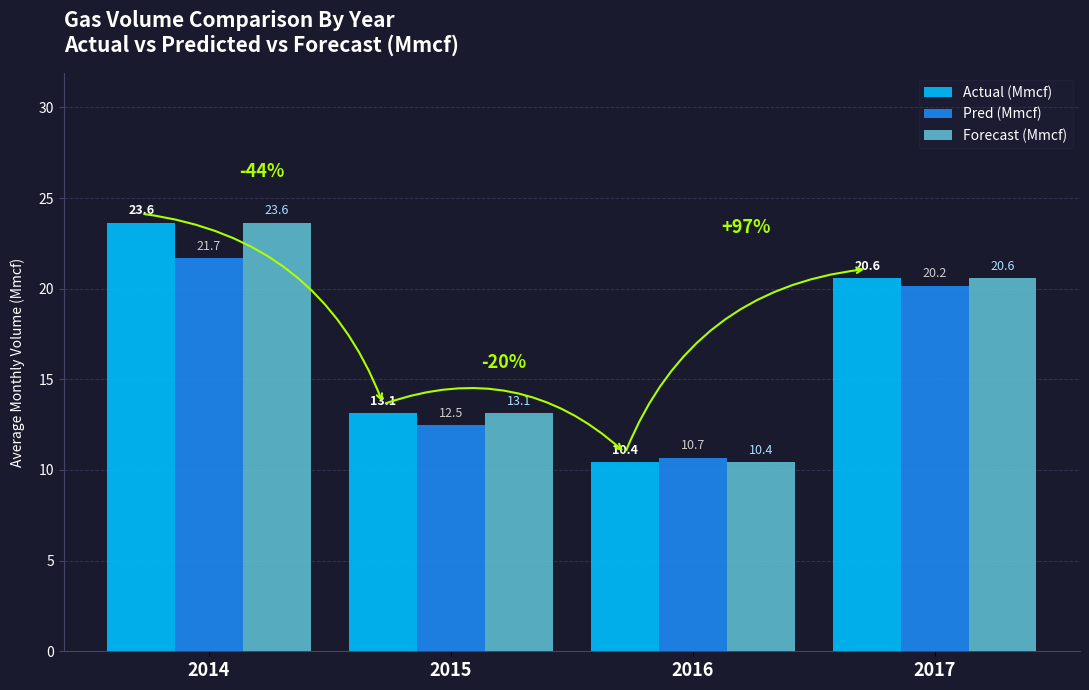

What are all the series names shown in the legend?

Actual (Mmcf), Pred (Mmcf), Forecast (Mmcf)